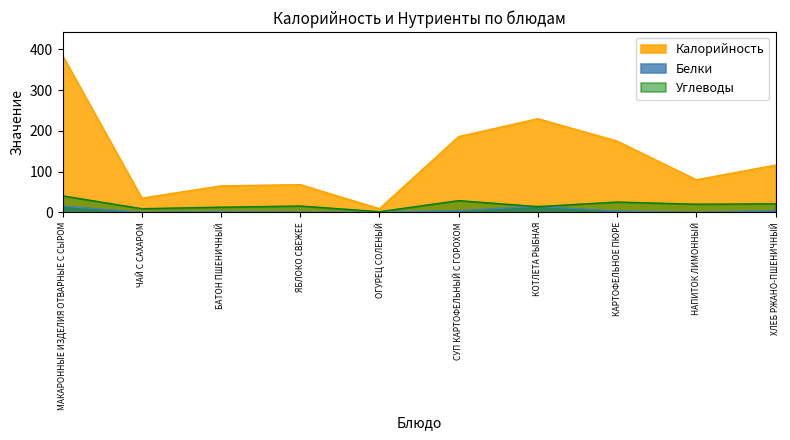

What is the label of the 4th point from the left?

ЯБЛОКО СВЕЖЕЕ